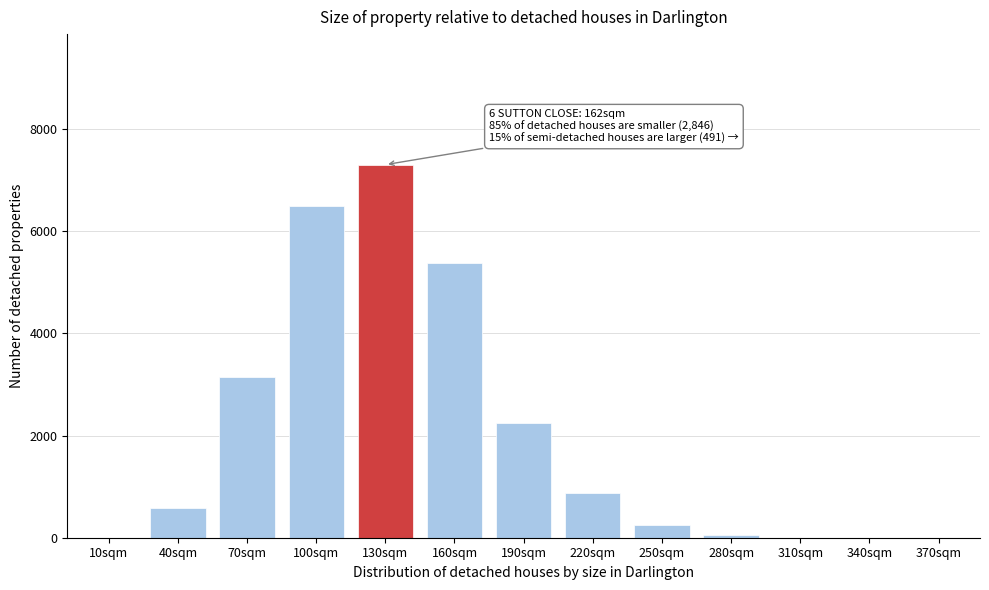

What is the sum of all values?

26307